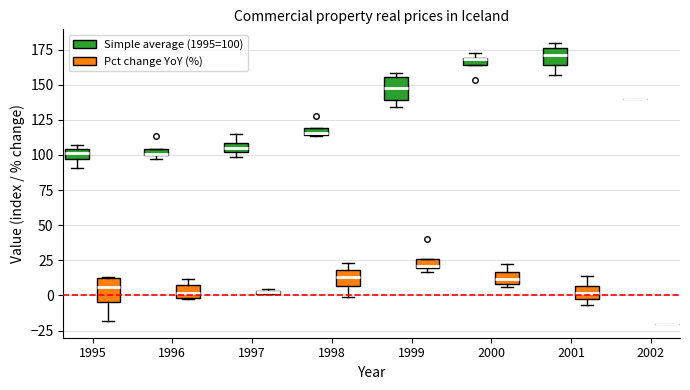

Where is the upper edge of the box for 2000 (Simple average (1995=100)) on the y-axis? The values are not printed on the chart, so give them approximately, as read against the axis.

170